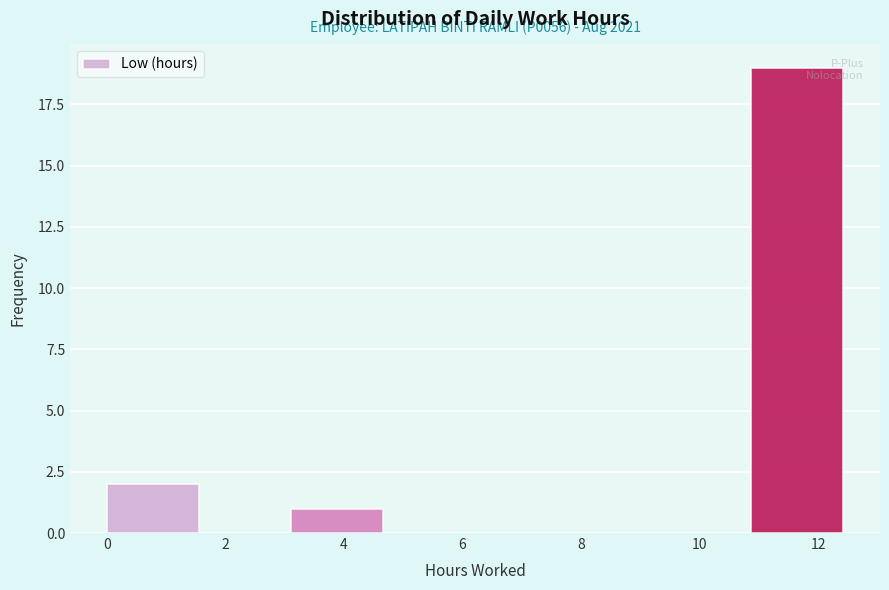

Which range on the x-axis has the tallest bar?

10.8 to 12.4